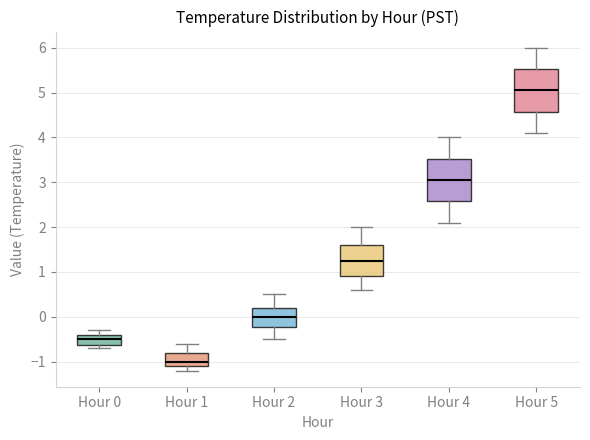

Which box has the highest median line?

Hour 5